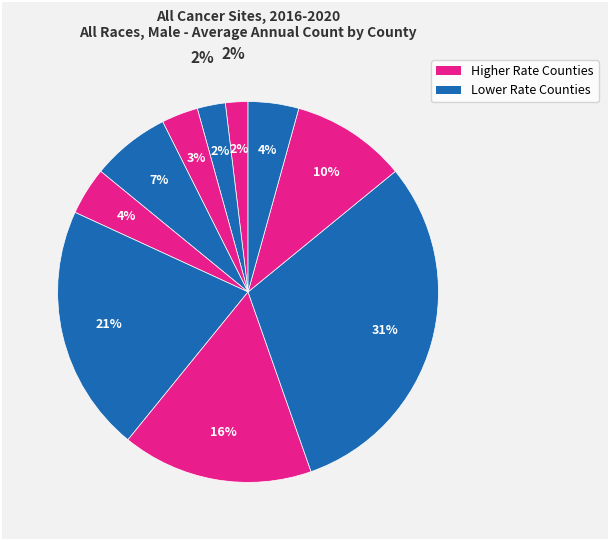

Which has a higher value, Lac qui Parle County or Redwood County?

Redwood County